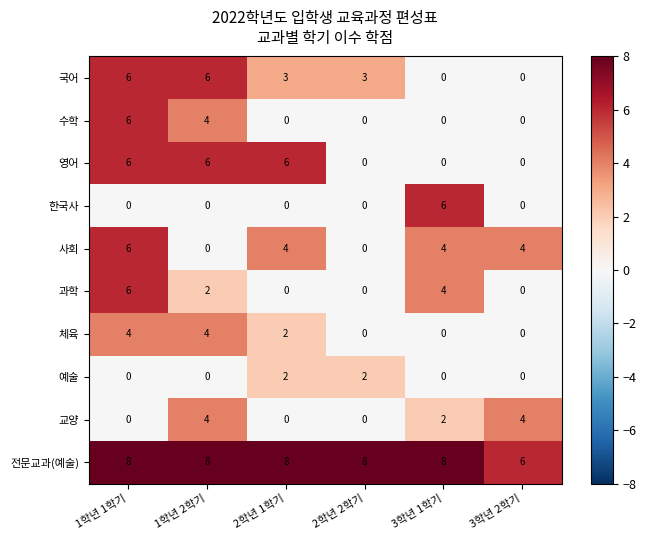

What is the total value across all series at 2학년 1학기?

25